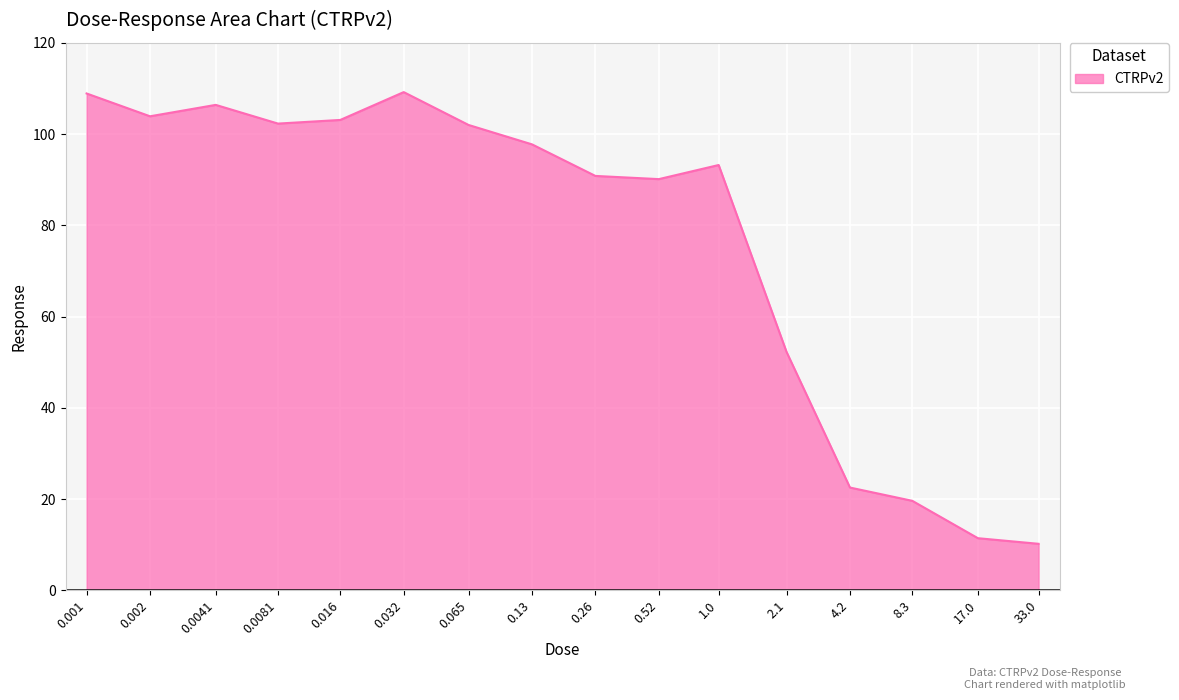

What is the change in value from 0.002 to 33.0?

-93.7